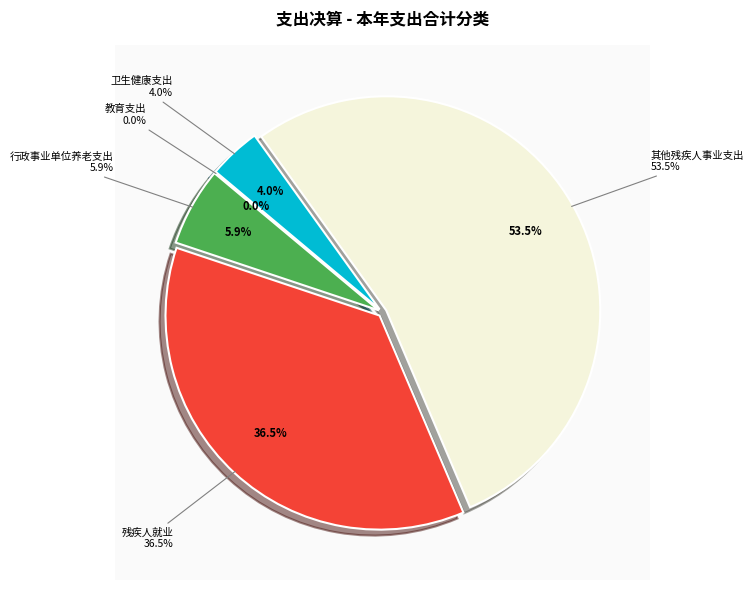

What is the total percentage of 卫生健康支出 and 行政事业单位养老支出?

9.9%